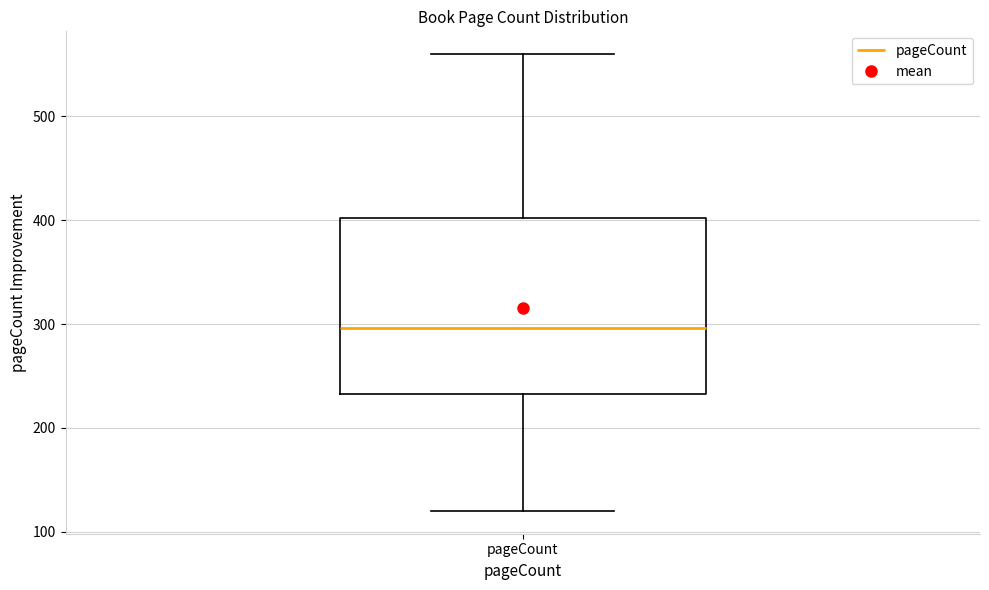

Read this box plot against the y-axis: the position of the median line, the range covered by the box, and the ends of both whiskers. The values are not printed on the chart, so give them approximately, as read against the axis.

median 300, box 230 to 400, whiskers 120 to 560